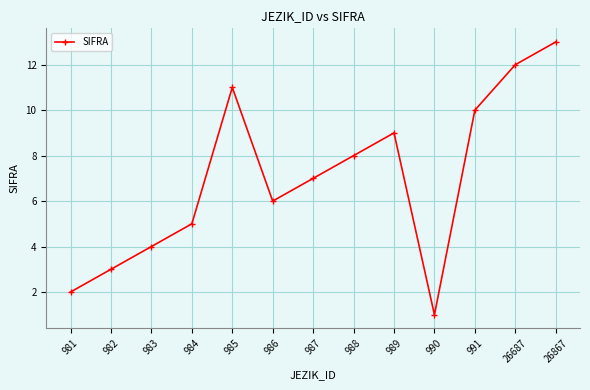

At which category does the chart reach its minimum across all series?

990